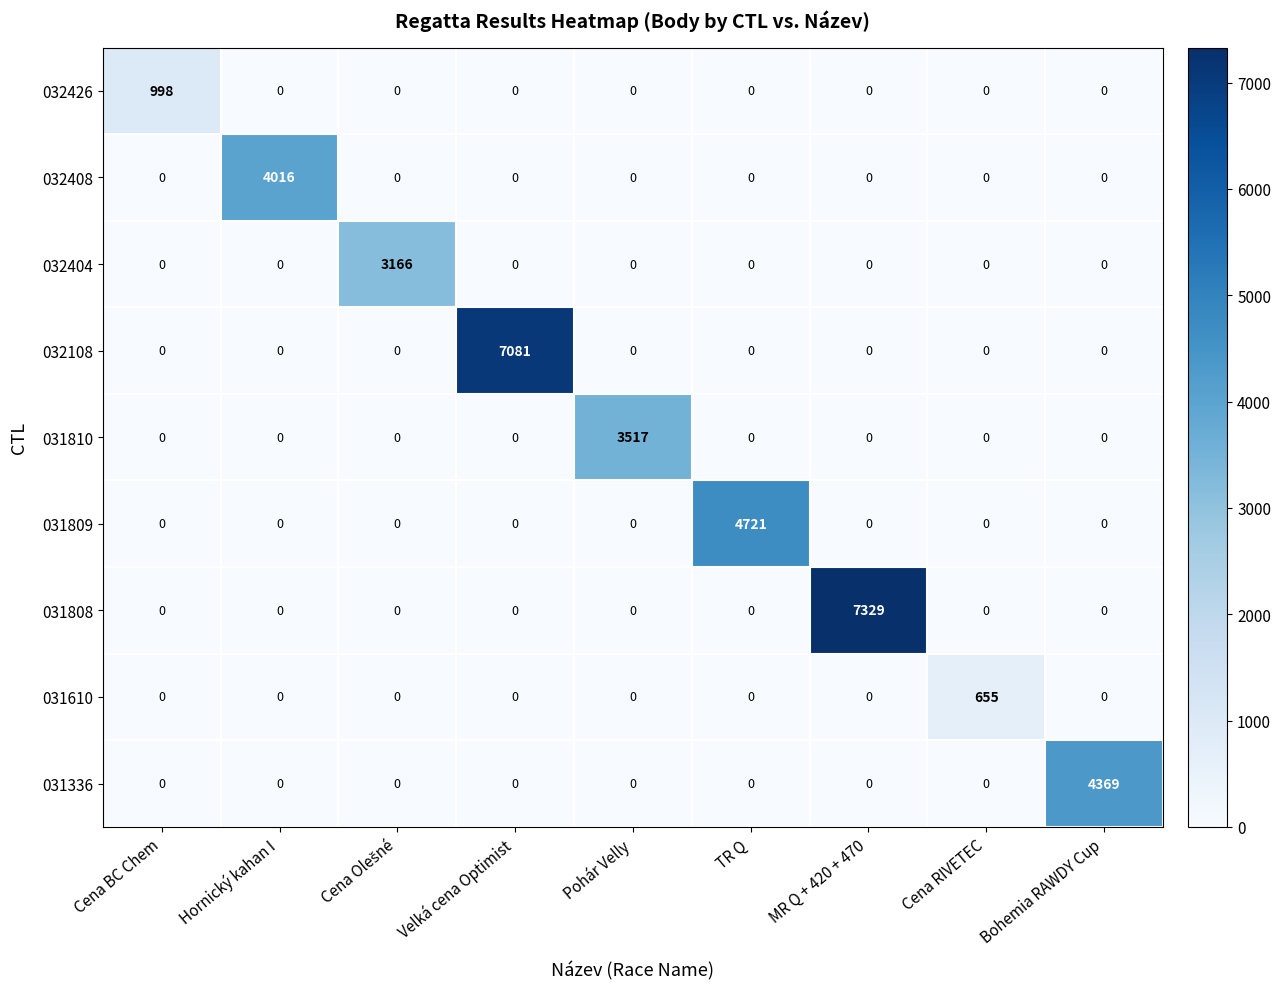

Which series has the largest total across all categories?

031808